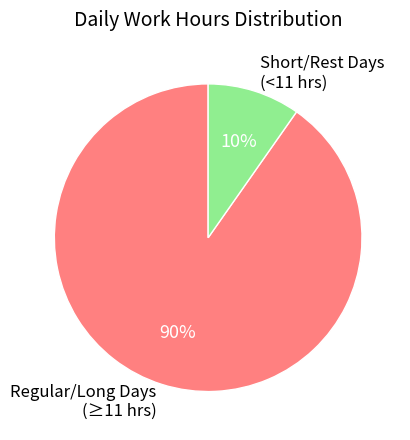

Between Short/Rest Days (<11 hrs) and Regular/Long Days (≥11 hrs), which is larger?

Regular/Long Days (≥11 hrs)